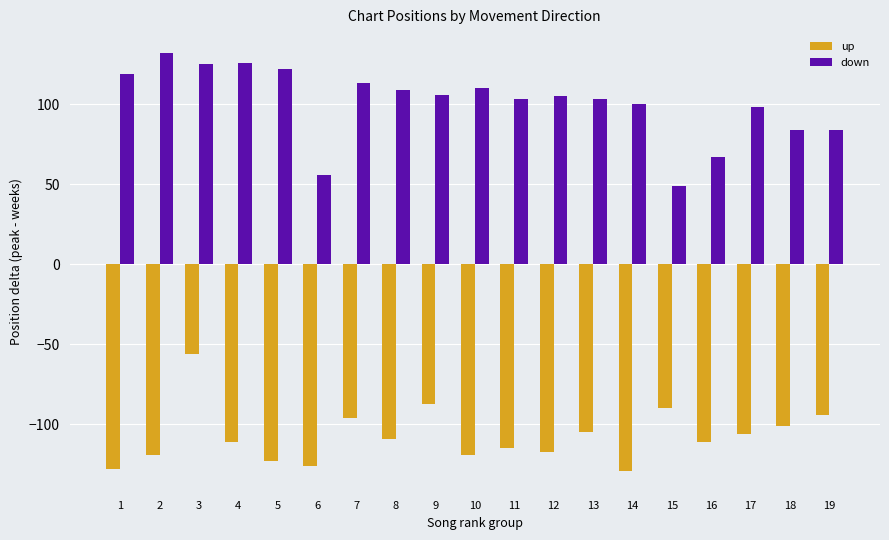

Rank the series by their average value, from lowest to highest.

up, down